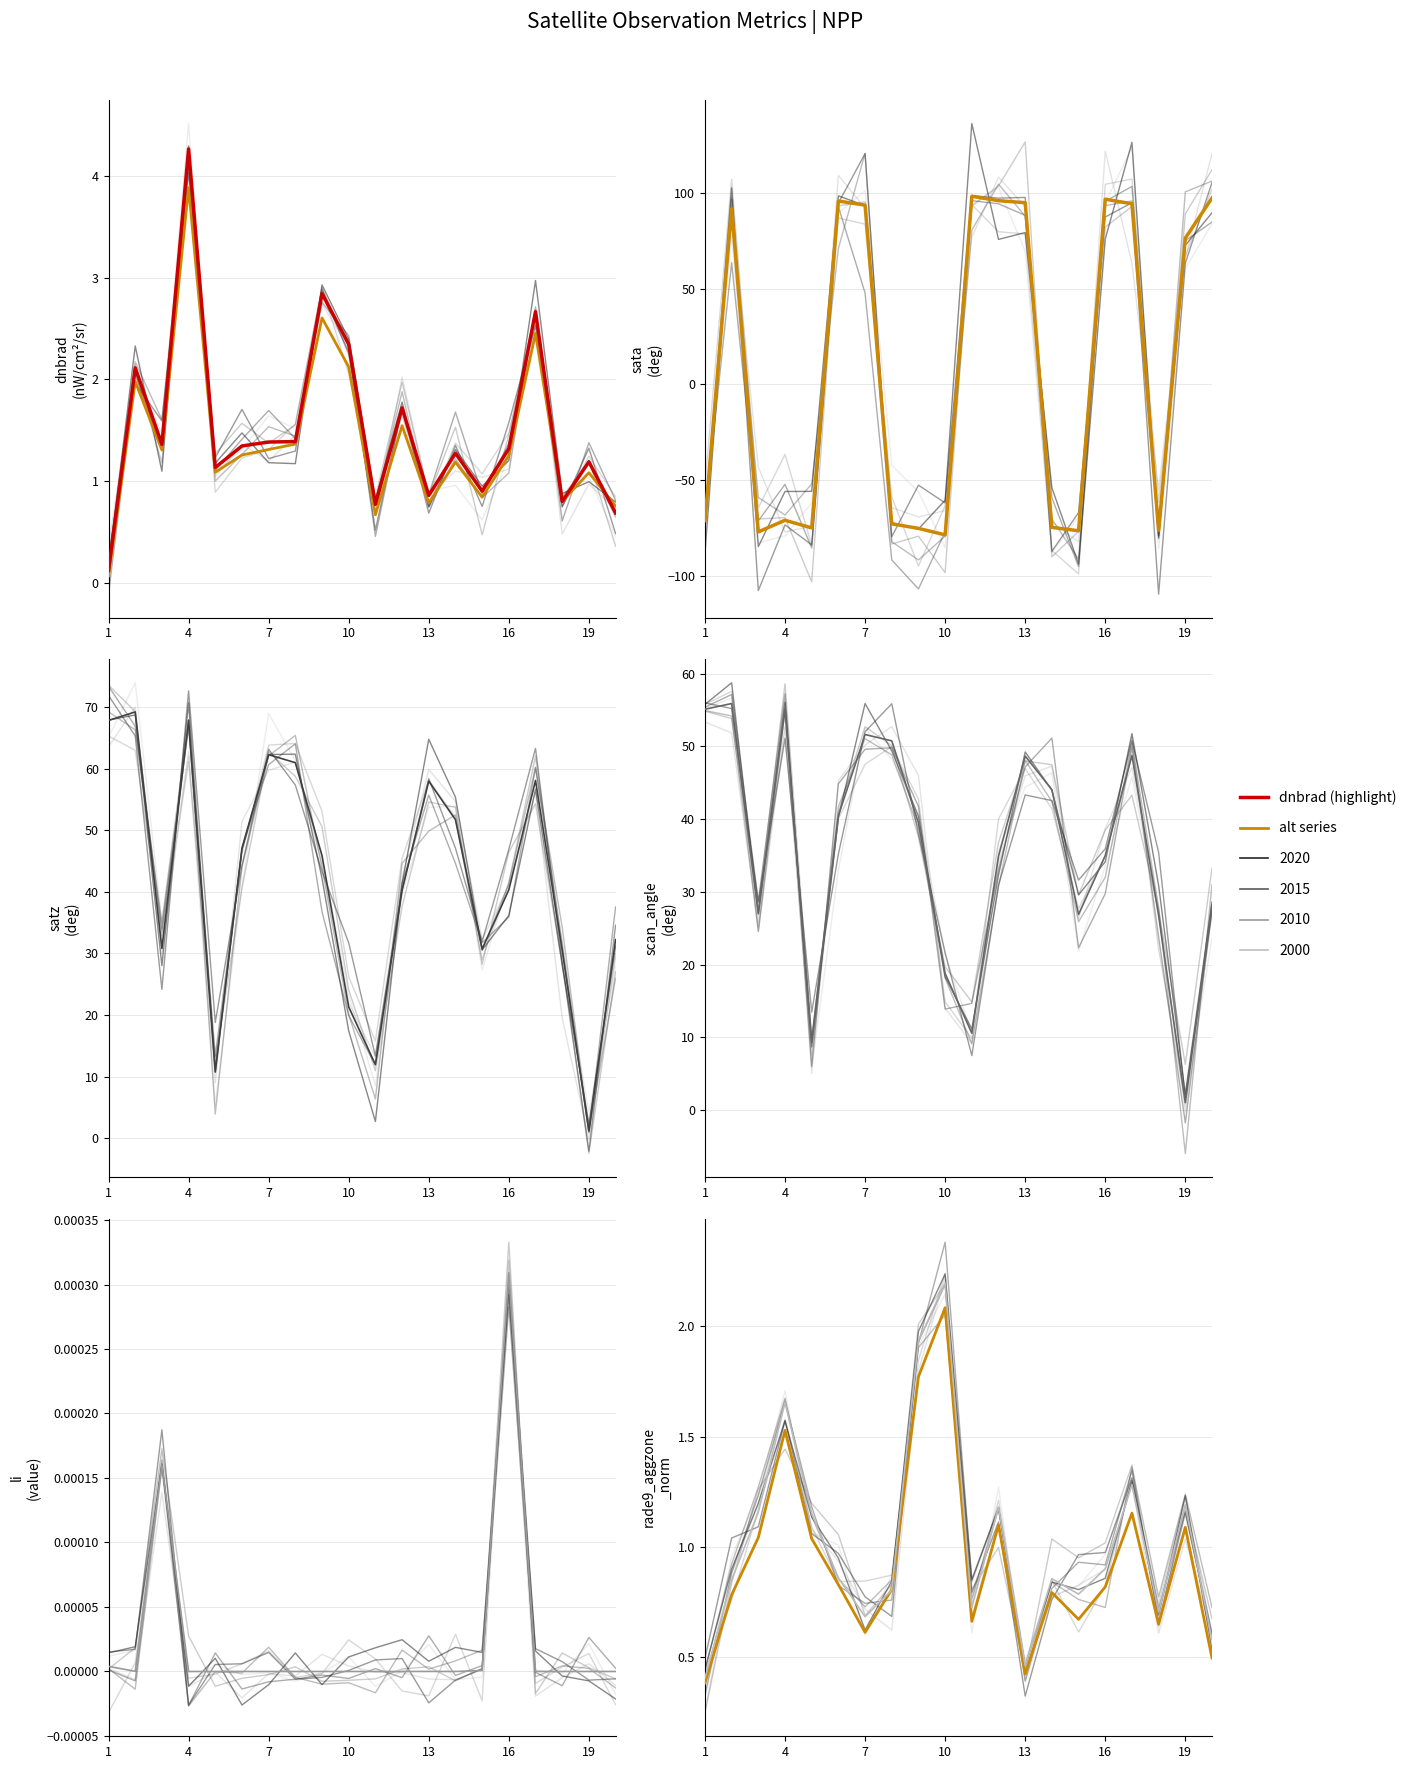

Where is the first local maximum for scan_angle?

2